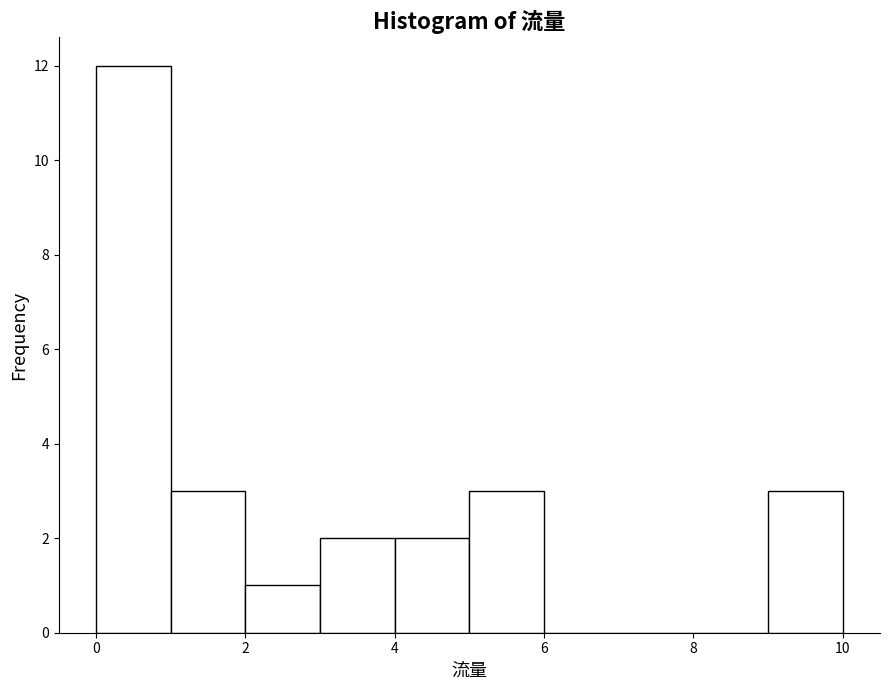

Reading left to right, transcribe this chart: for each bar, give the range it covers on the x-axis and its height. The values are not printed on the chart, so give them approximately, as read against the axis.

0 to 1: 12
1 to 2: 3
2 to 3: 1
3 to 4: 2
4 to 5: 2
5 to 6: 3
6 to 7: 0
7 to 8: 0
8 to 9: 0
9 to 10: 3